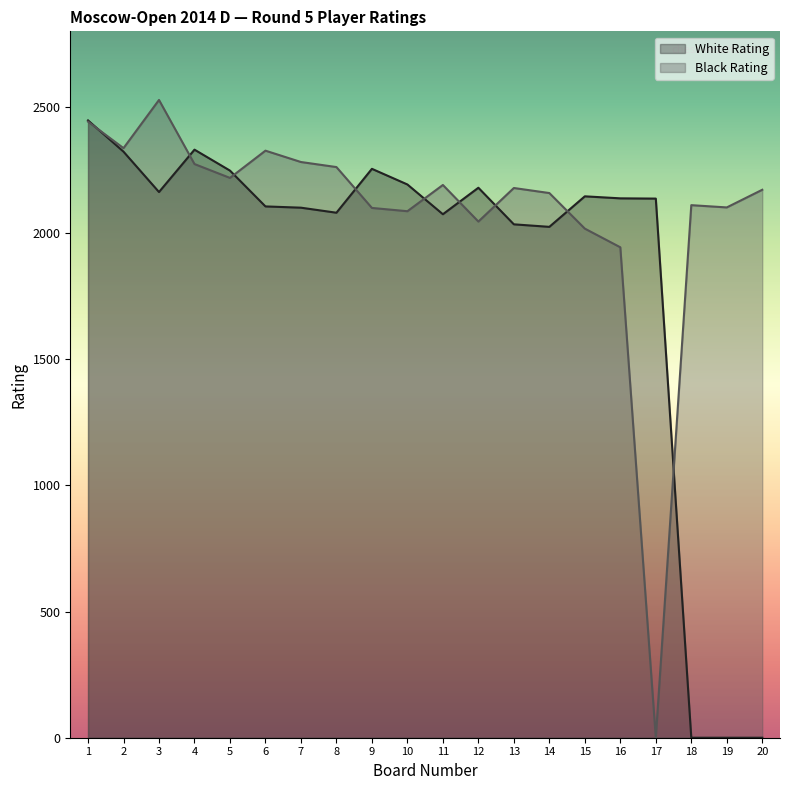

Where is the first local minimum for Black Rating?

2